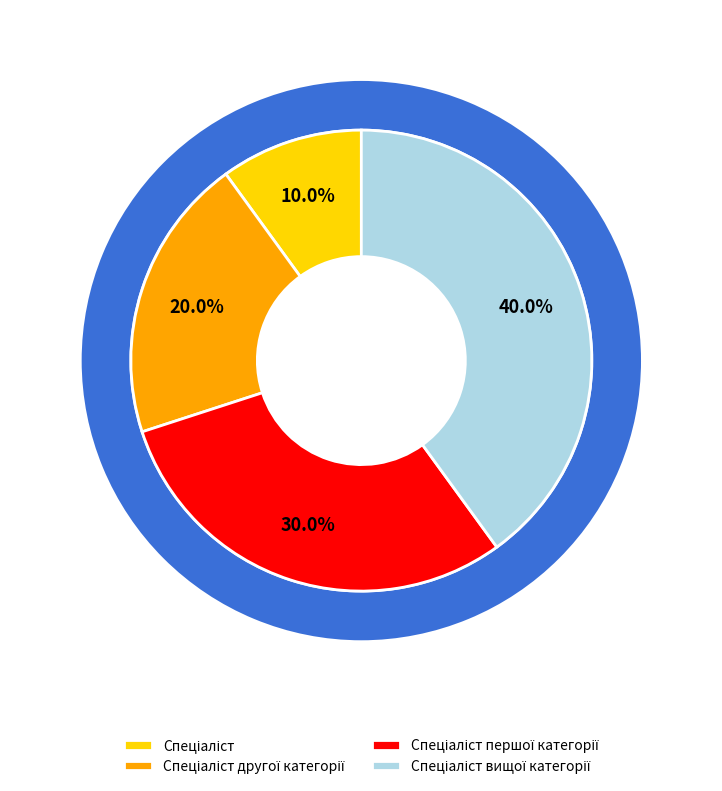

Which slice is the smallest?

Спеціаліст